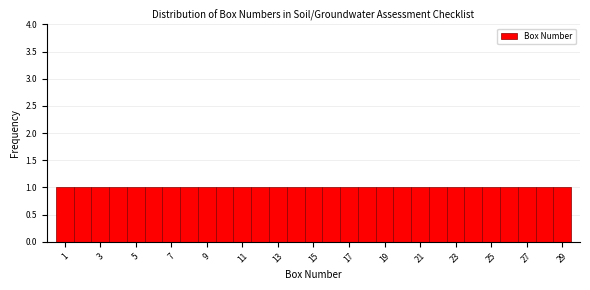

Reading left to right, transcribe this chart: for each bar, give the range it covers on the x-axis and its height. Neither the bar edges nor the heights are printed on the chart, so give them approximately, as read against the axes.

0.5 to 1.5: 1
1.5 to 2.5: 1
2.5 to 3.5: 1
3.5 to 4.5: 1
4.5 to 5.5: 1
5.5 to 6.5: 1
6.5 to 7.5: 1
7.5 to 8.5: 1
8.5 to 9.5: 1
9.5 to 10.5: 1
10.5 to 11.5: 1
11.5 to 12.5: 1
12.5 to 13.5: 1
13.5 to 14.5: 1
14.5 to 15.5: 1
15.5 to 16.5: 1
16.5 to 17.5: 1
17.5 to 18.5: 1
18.5 to 19.5: 1
19.5 to 20.5: 1
20.5 to 21.5: 1
21.5 to 22.5: 1
22.5 to 23.5: 1
23.5 to 24.5: 1
24.5 to 25.5: 1
25.5 to 26.5: 1
26.5 to 27.5: 1
27.5 to 28.5: 1
28.5 to 29.5: 1